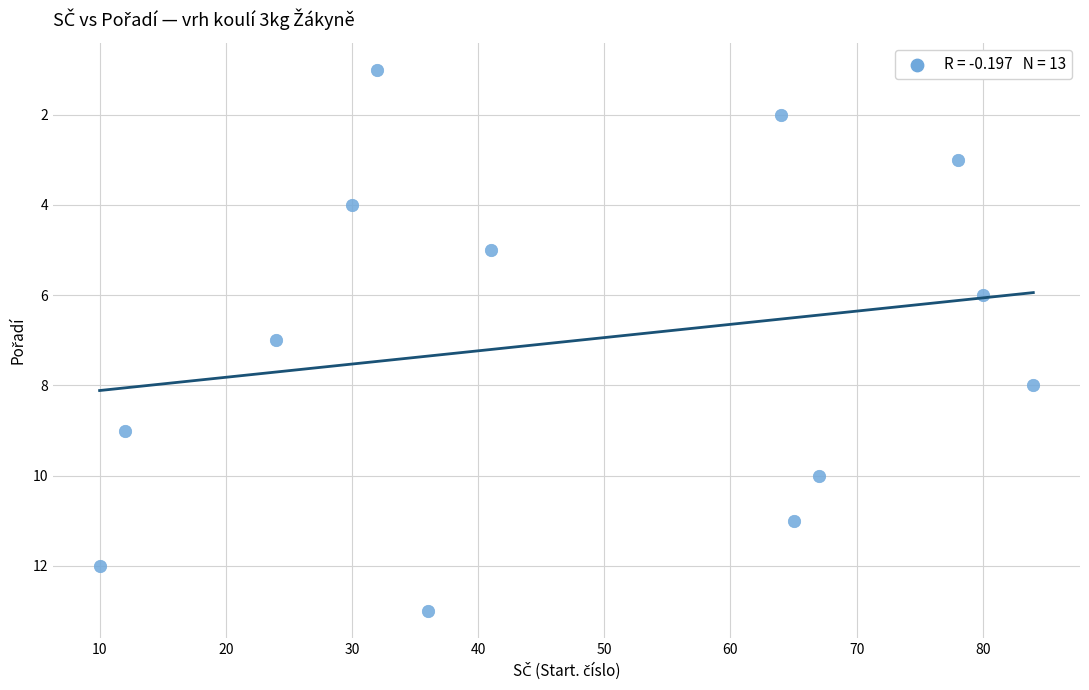

What is the range of Y values (max minus min)?

12